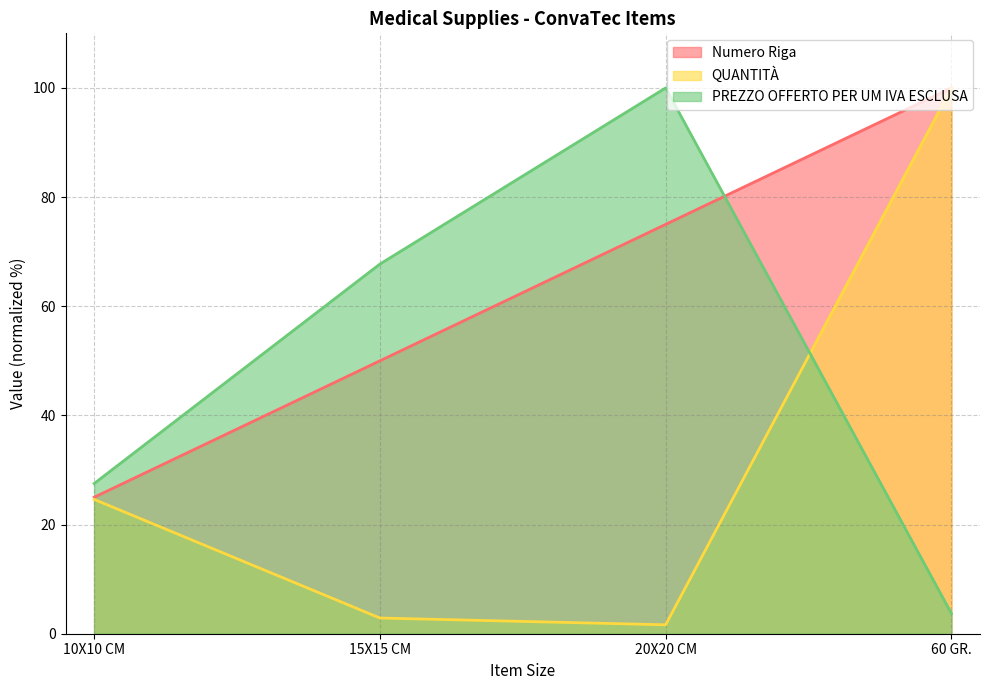

What is the spread (max minus min) of values at 20X20 CM?

98.4